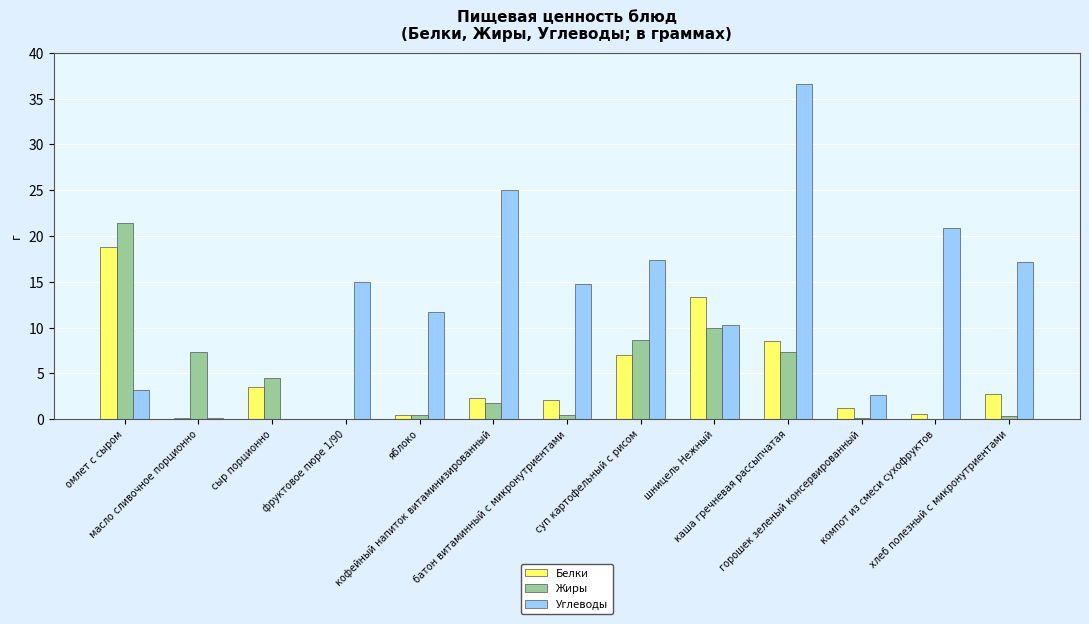

What is the maximum value for Жиры?

21.4